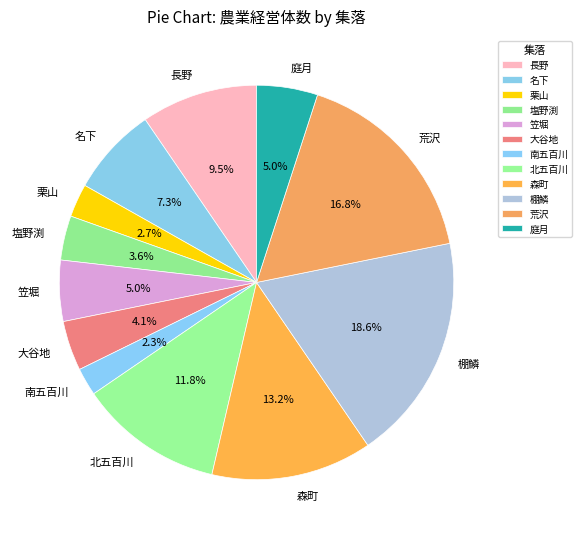

Is it true that 荒沢 is 17% of the pie?

True